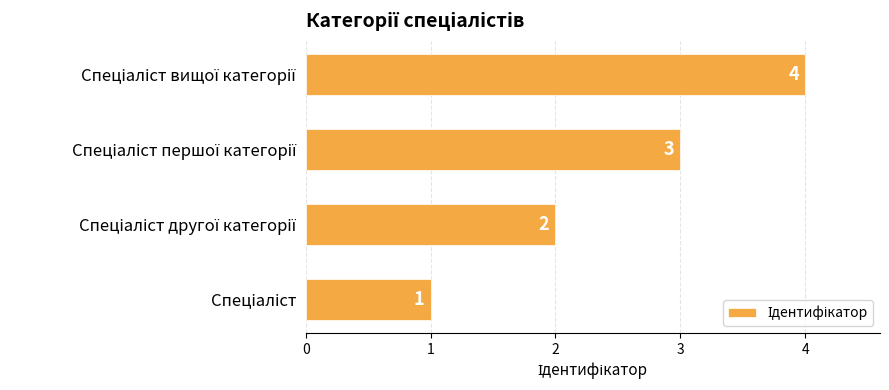

How many values are between 2 and 4?

3